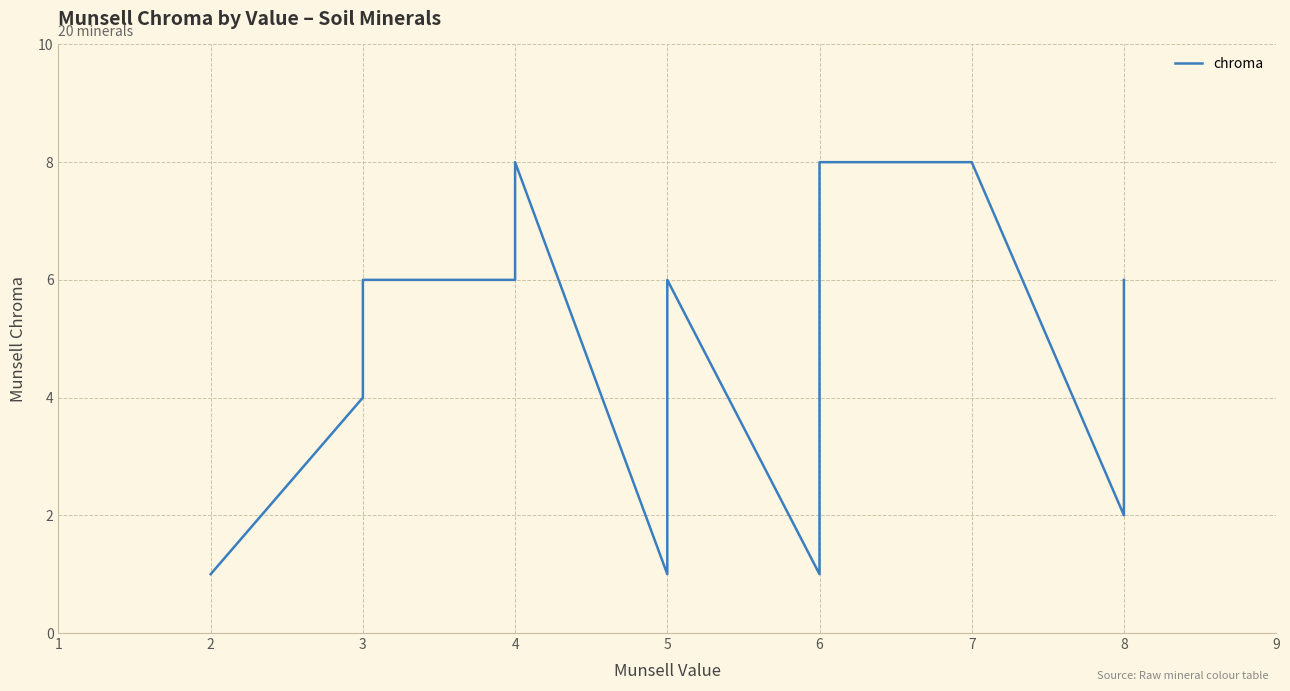

How many lines are shown in the chart?

1